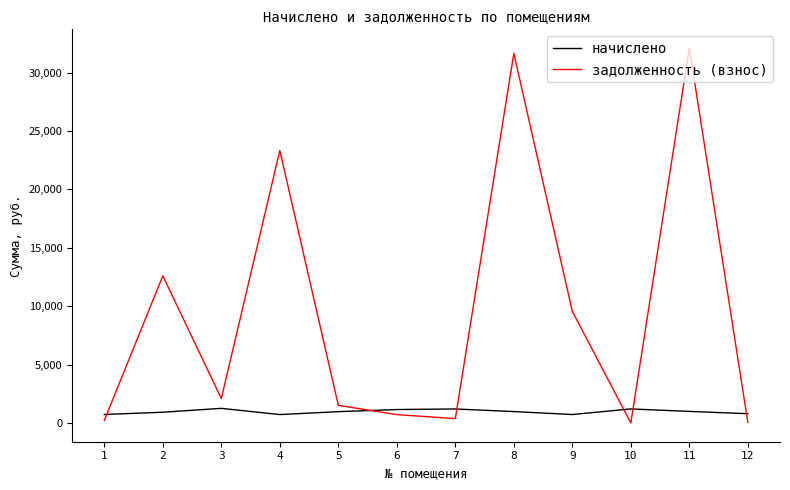

How many interior local valleys does the задолженность (взнос) series have?

3